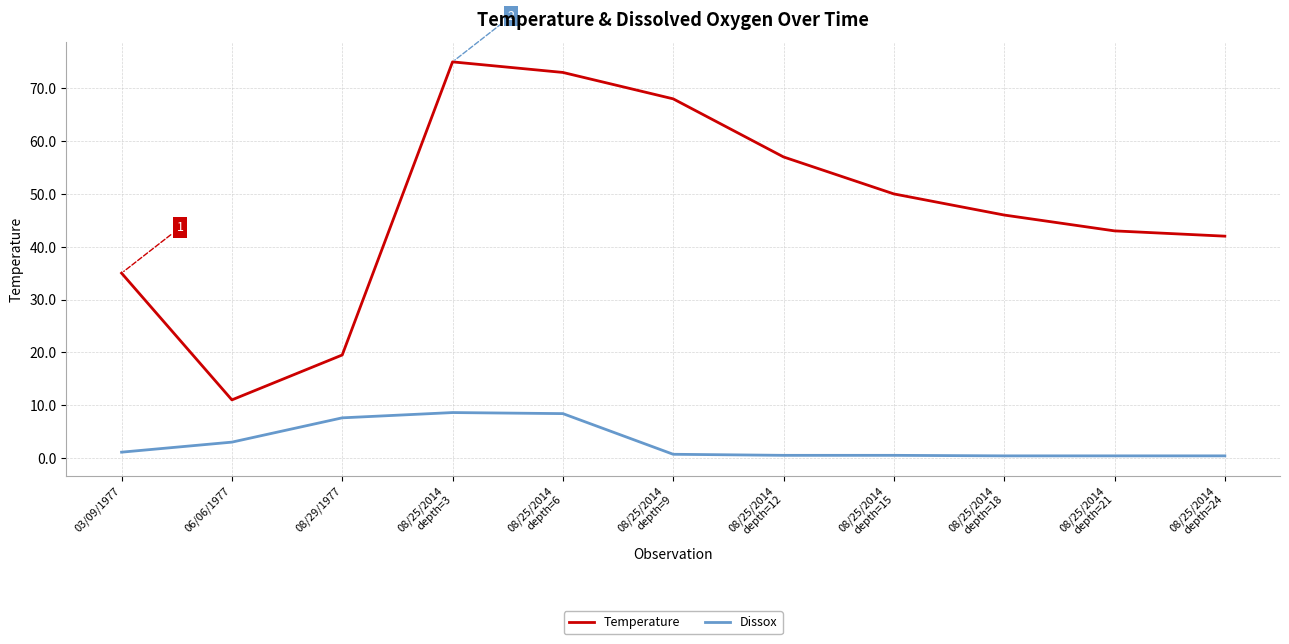

True or false: Temperature and Dissox cross at least once.

False